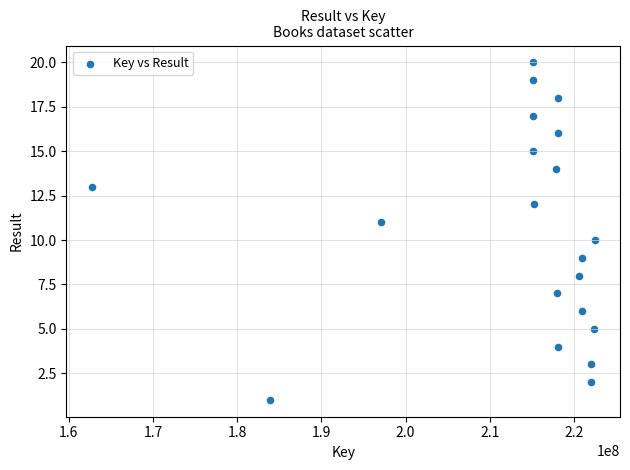

What is the range of Y values (max minus min)?

19